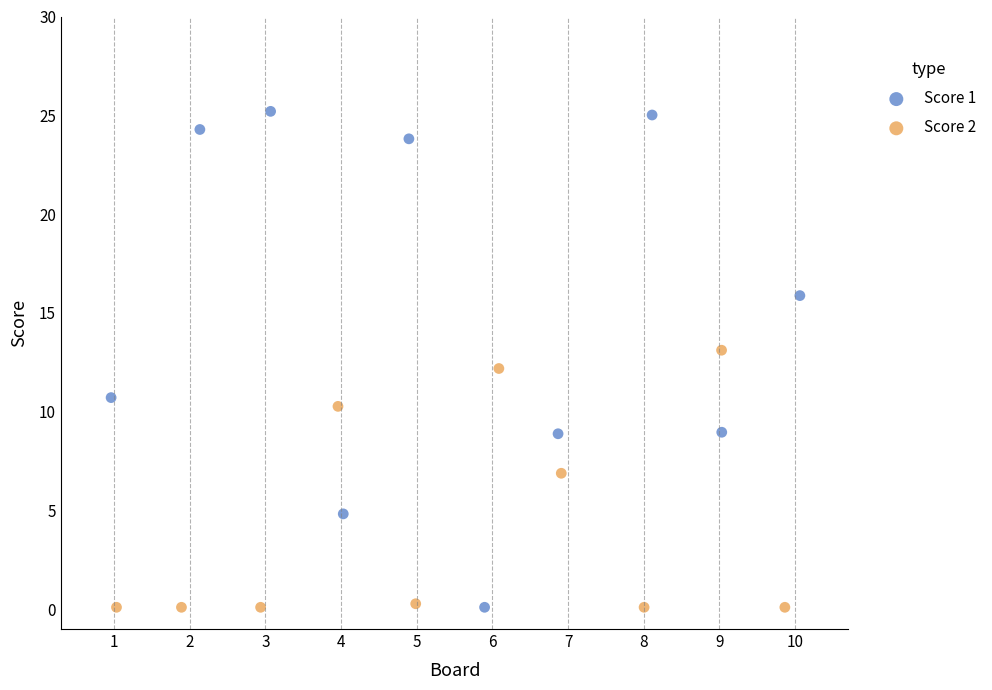

What are all the series names shown in the legend?

Score 1, Score 2